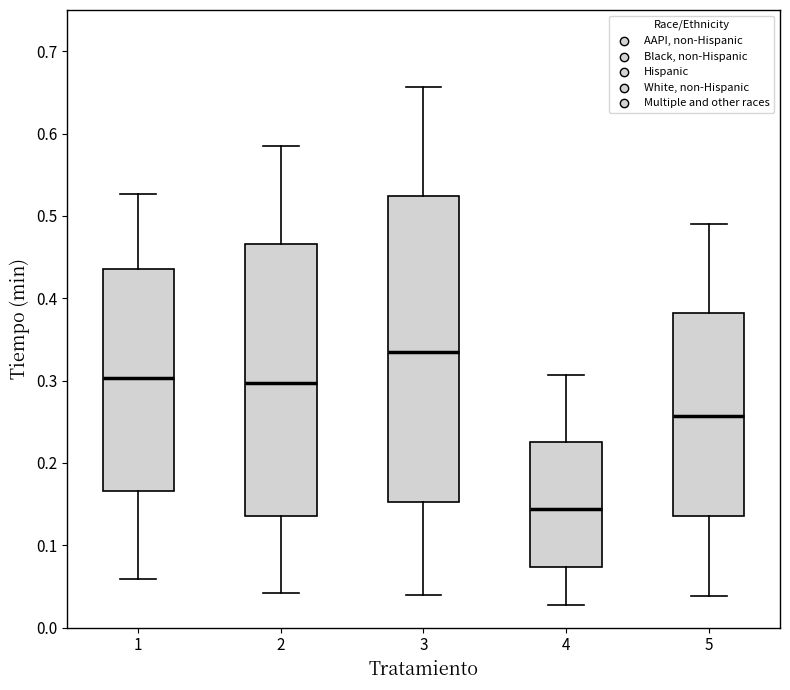

Reading left to right, transcribe this box plot: for each box, give where its median line is, the range the box spans, and where its two whiskers end, as read against the y-axis. The values are not printed on the chart, so give them approximately, as read against the axis.

1: median 0.30, box 0.17 to 0.44, whiskers 0.06 to 0.53
2: median 0.30, box 0.14 to 0.47, whiskers 0.04 to 0.58
3: median 0.34, box 0.15 to 0.52, whiskers 0.04 to 0.66
4: median 0.14, box 0.07 to 0.22, whiskers 0.03 to 0.31
5: median 0.26, box 0.14 to 0.38, whiskers 0.04 to 0.49